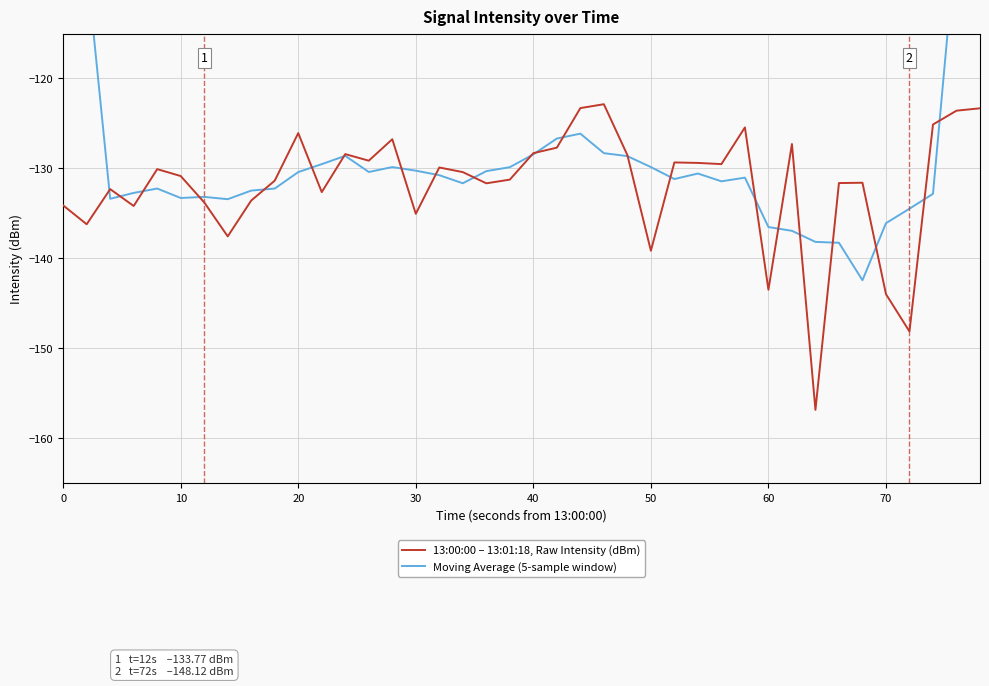

Is it true that 13:00:00 – 13:01:18, Raw Intensity (dBm) equals -227.8 at 70?

False